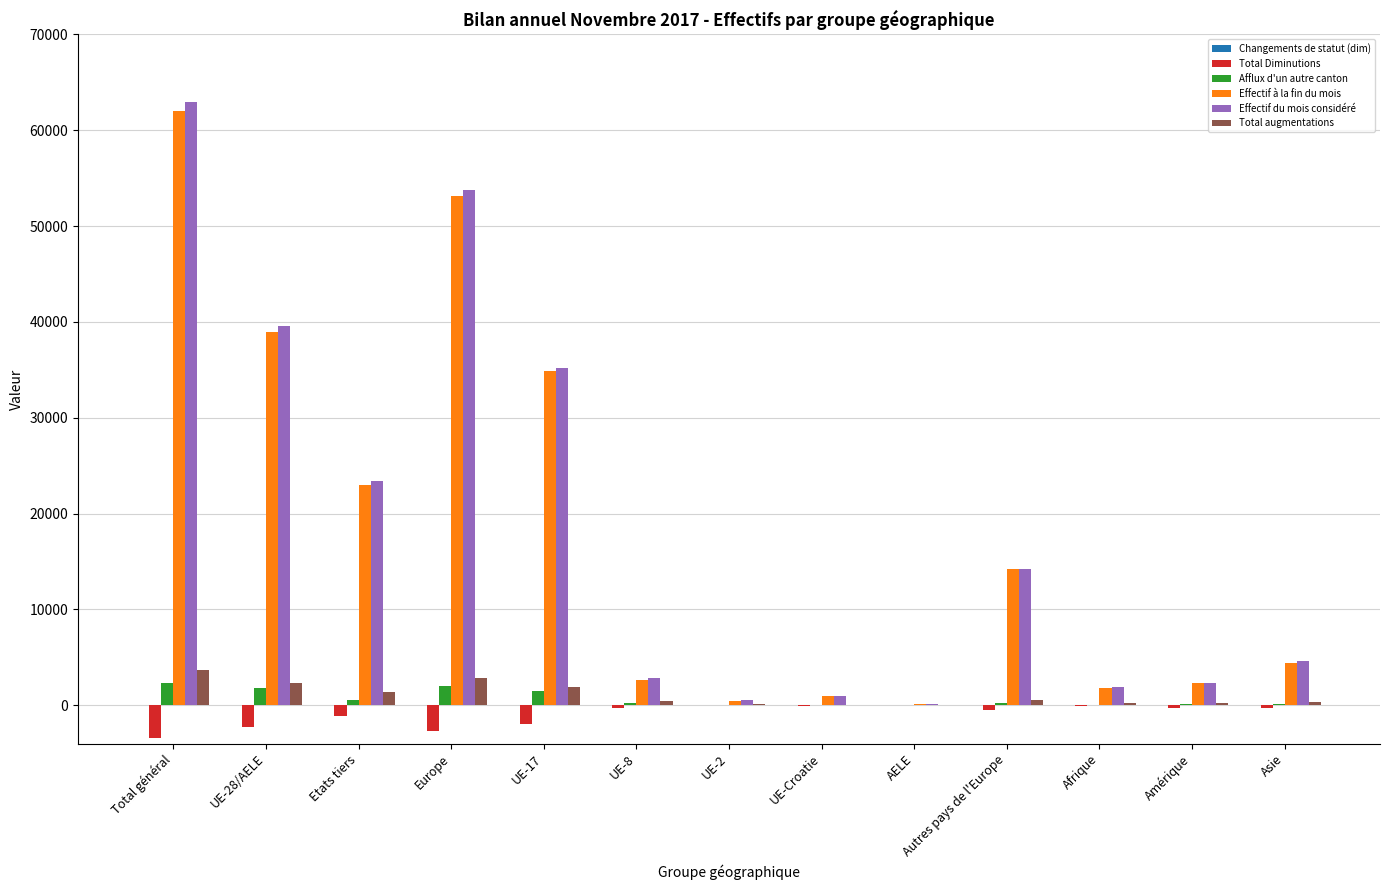

Where is Effectif du mois considéré nearest to the value 31494?

UE-17